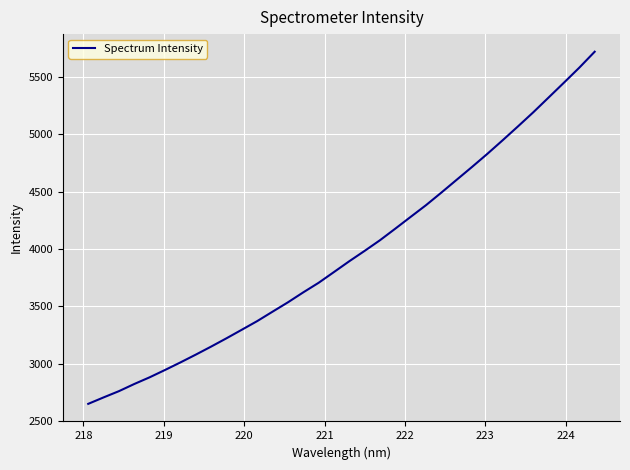

What is the difference between the maximum and minimum values?

3064.0